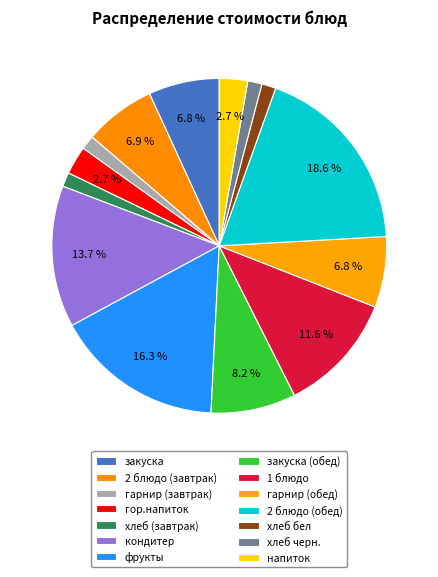

Is it true that хлеб черн. is 1% of the pie?

True